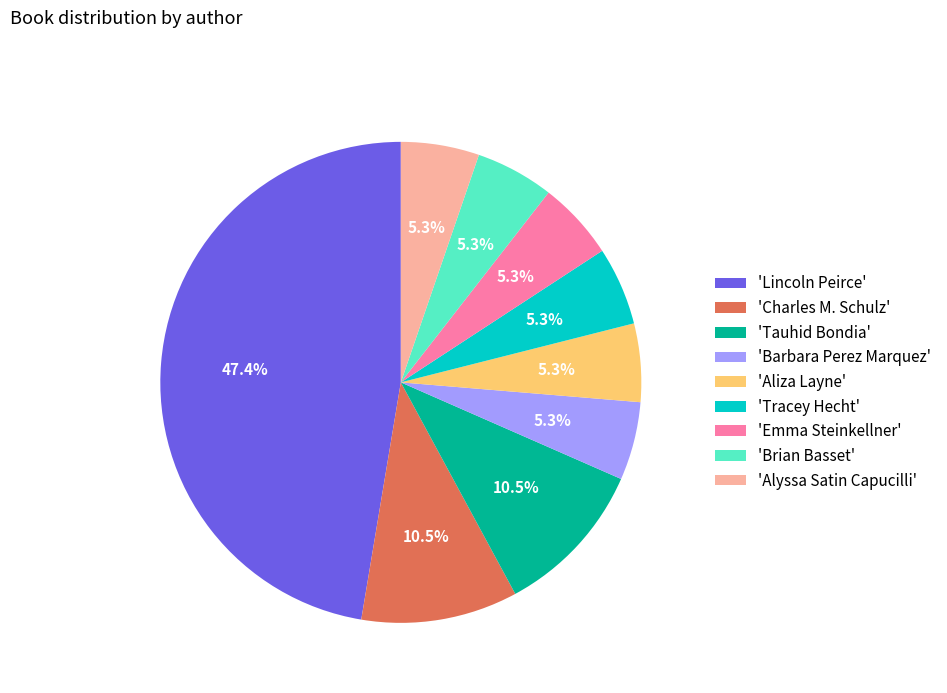

What is the largest slice in the pie chart?

'Lincoln Peirce'